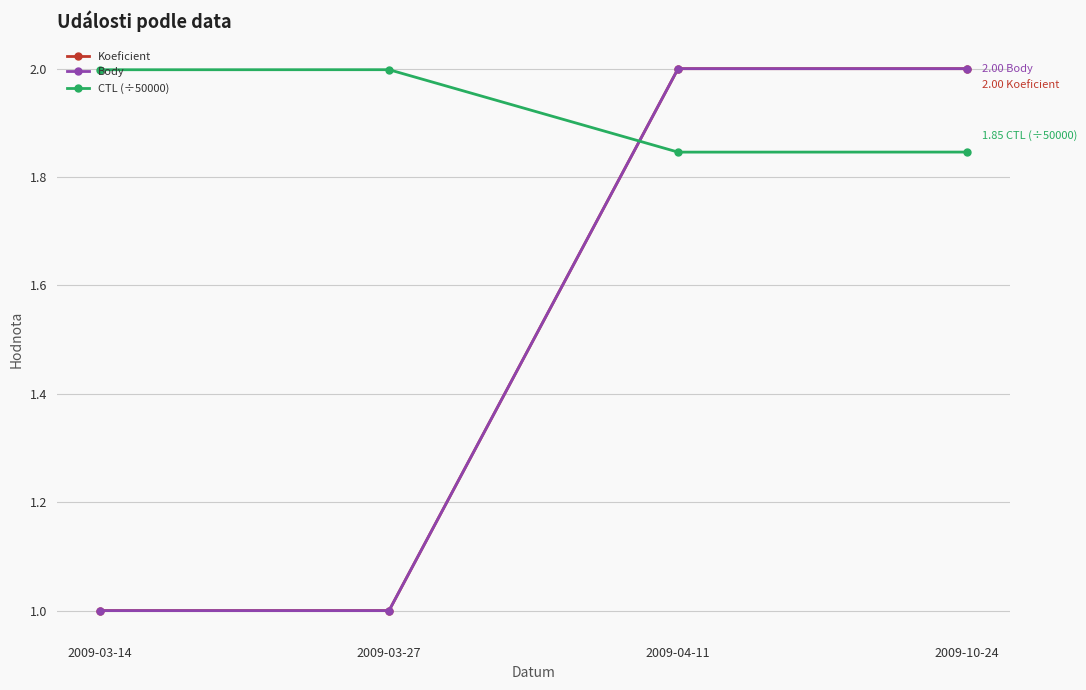

What is the label of the 2nd point from the left?

2009-03-27